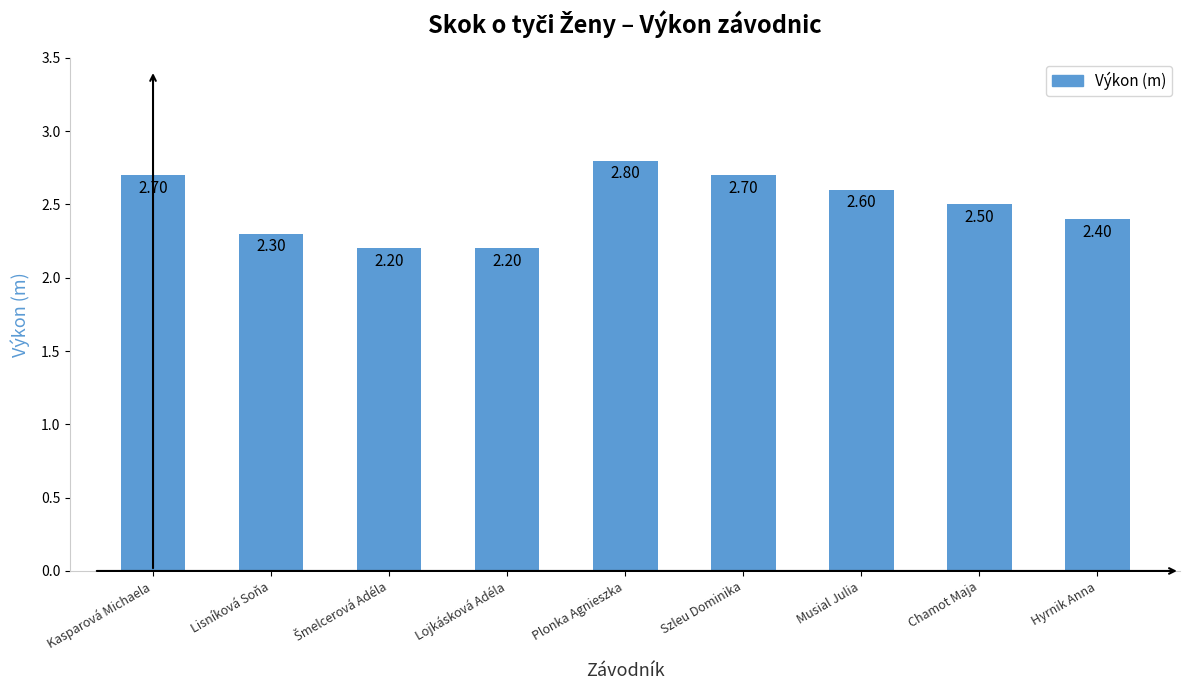

What position from the left is Chamot Maja?

8